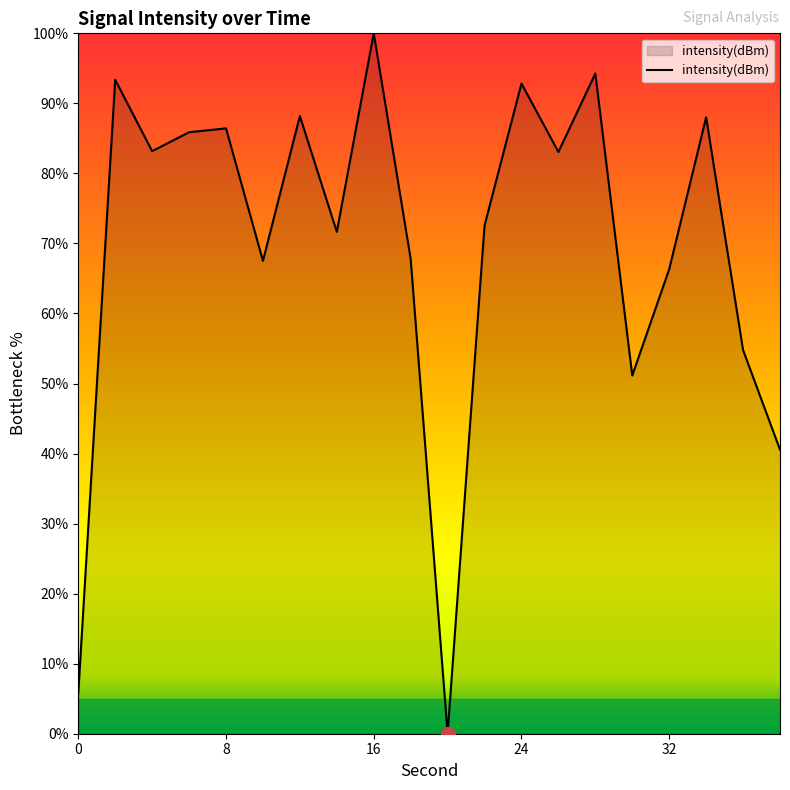

What is the maximum value shown in the chart?

100.0